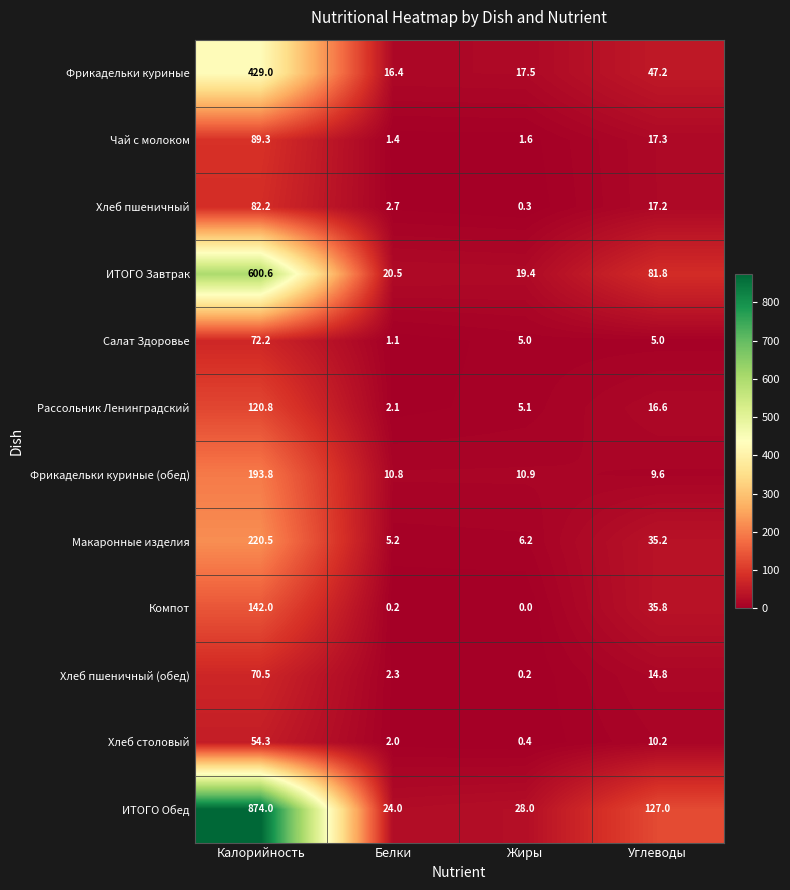

At how many categories does at least one series exceed 179?

1